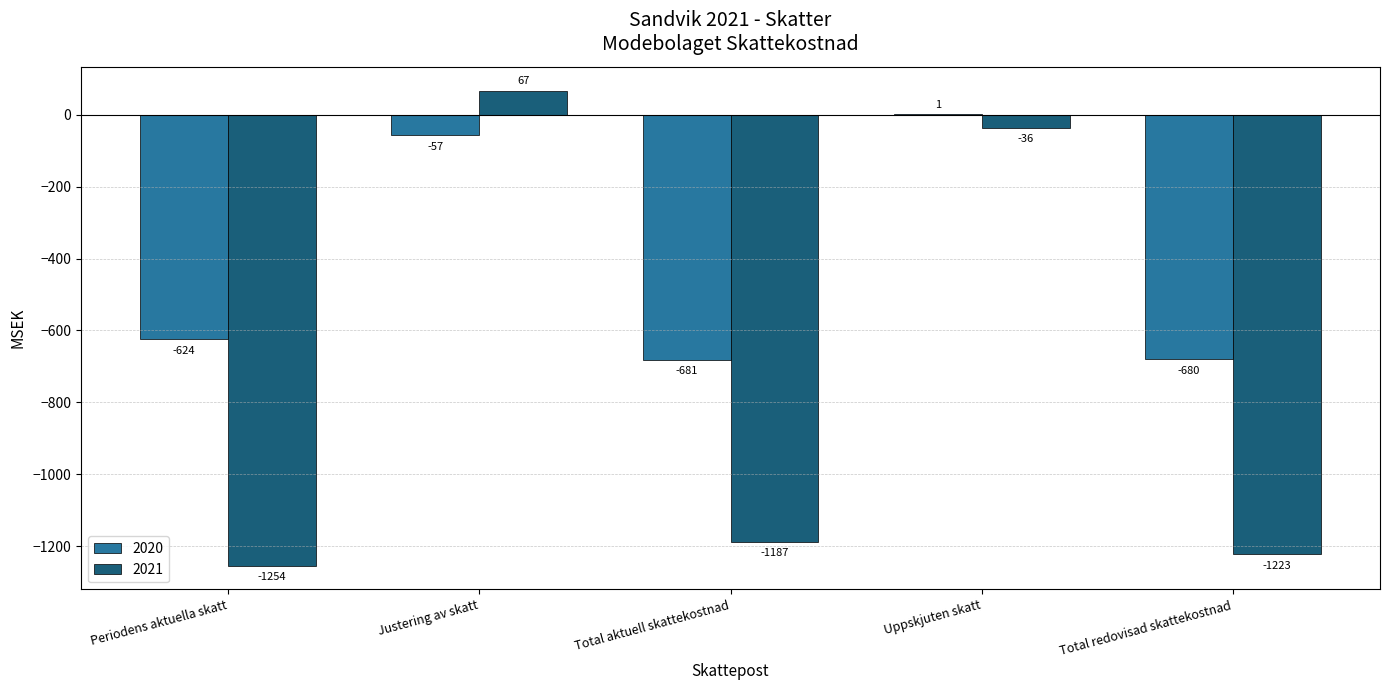

At which label does 2020 reach its peak?

Uppskjuten skatt